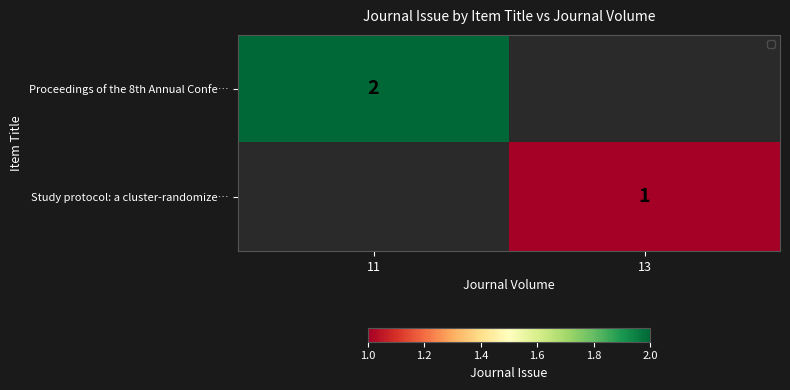

True or false: Study protocol: a cluster-randomize… has a value of 1 at 13.

True